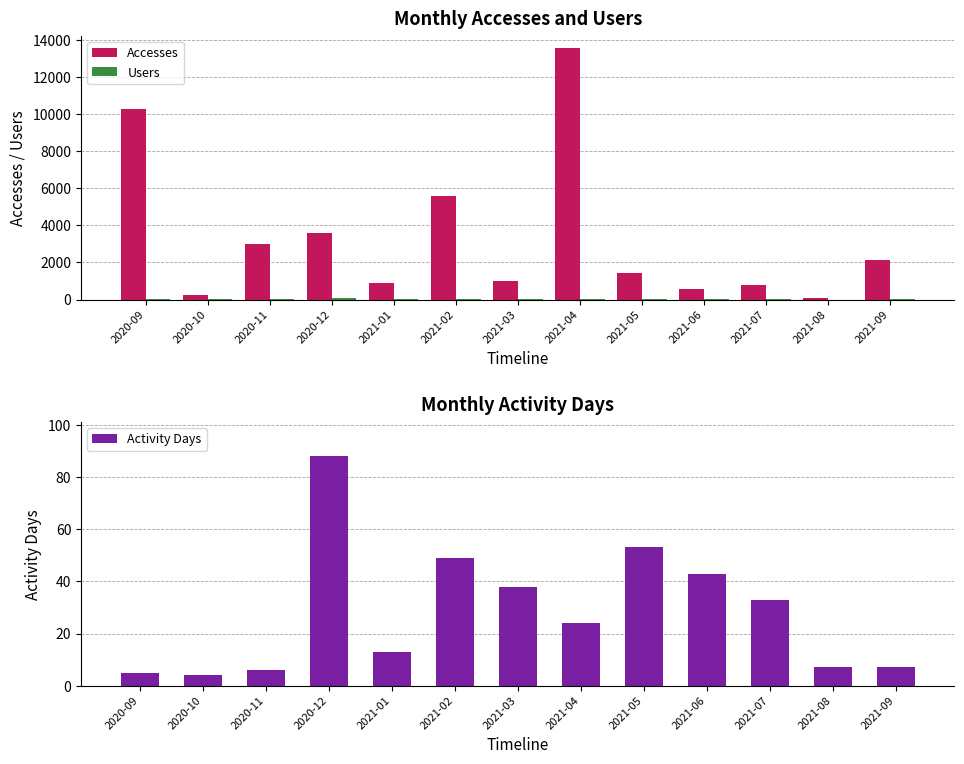

What position from the right is 2020-10?

12